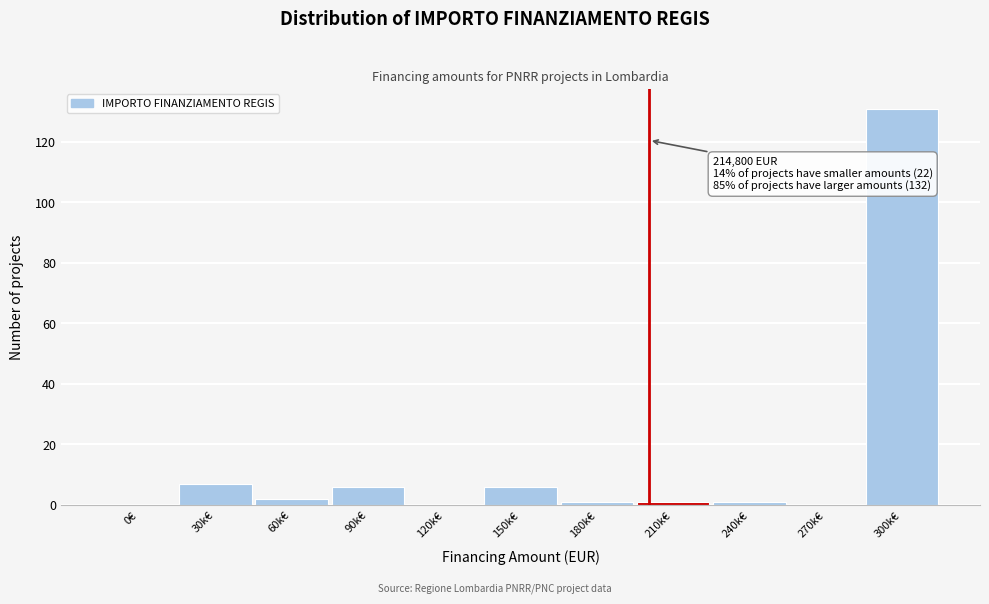

Reading left to right, transcribe all the data shown in this chart.

0€=0	30k€=7	60k€=2	90k€=6	120k€=0	150k€=6	180k€=1	210k€=1	240k€=1	270k€=0	300k€=131